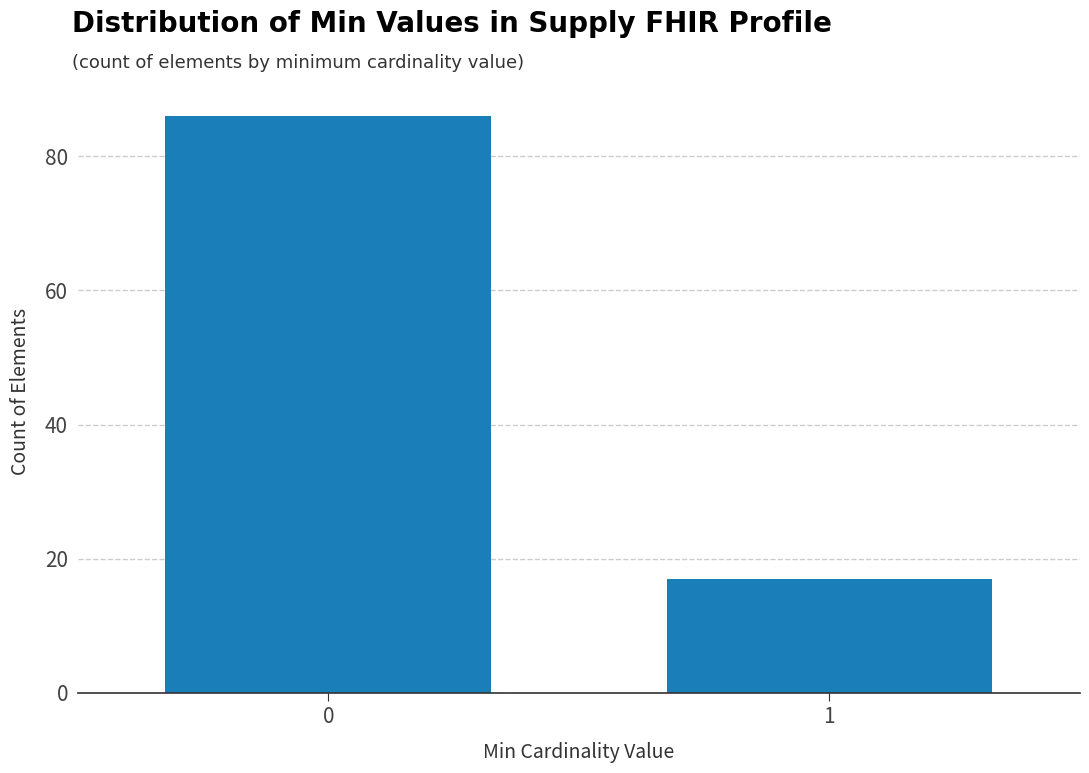

Reading left to right, transcribe all the data shown in this chart.

86	17